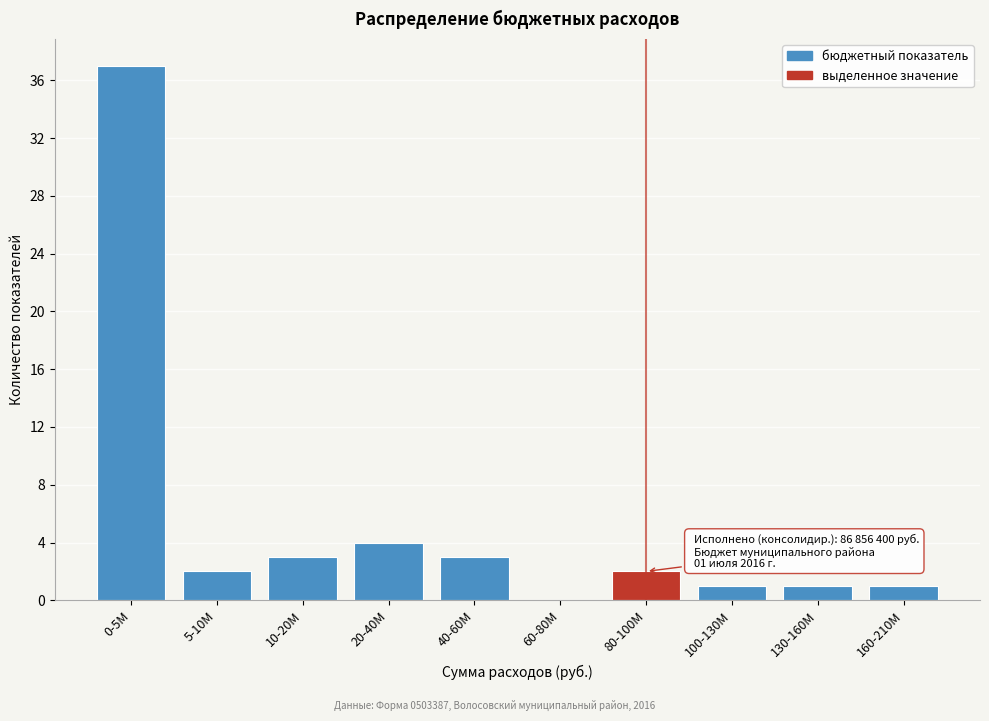

Reading right to left, what are all the values shown in this chart?

160-210M=1	130-160M=1	100-130M=1	80-100M=2	60-80M=0	40-60M=3	20-40M=4	10-20M=3	5-10M=2	0-5M=37